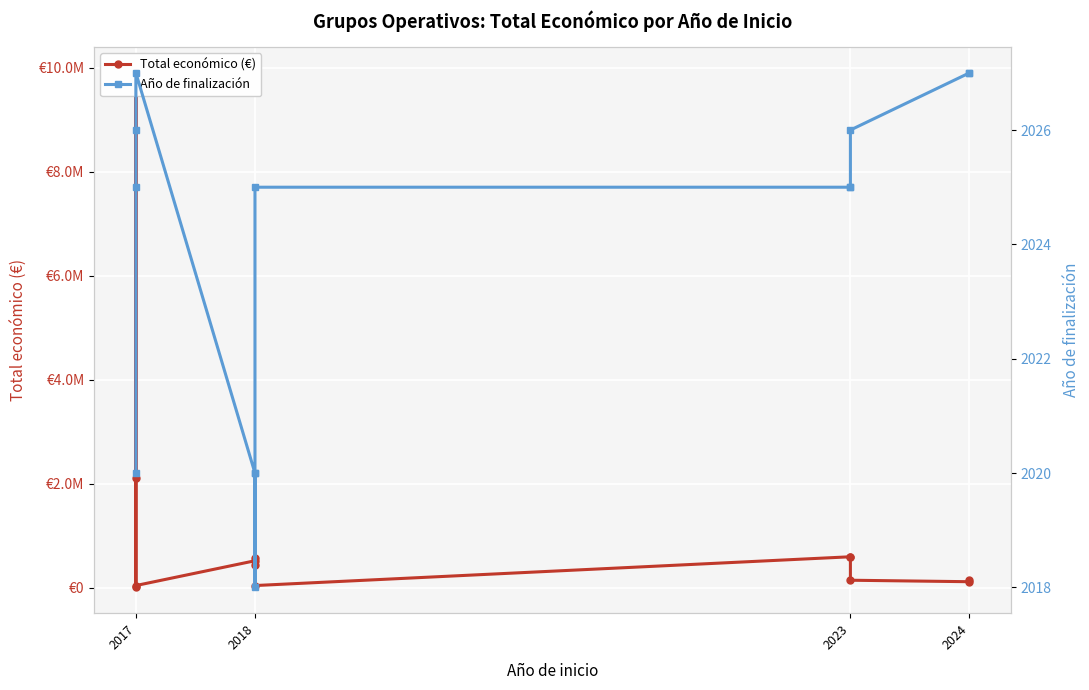

What are all the series names shown in the legend?

Total económico (€), Año de finalización